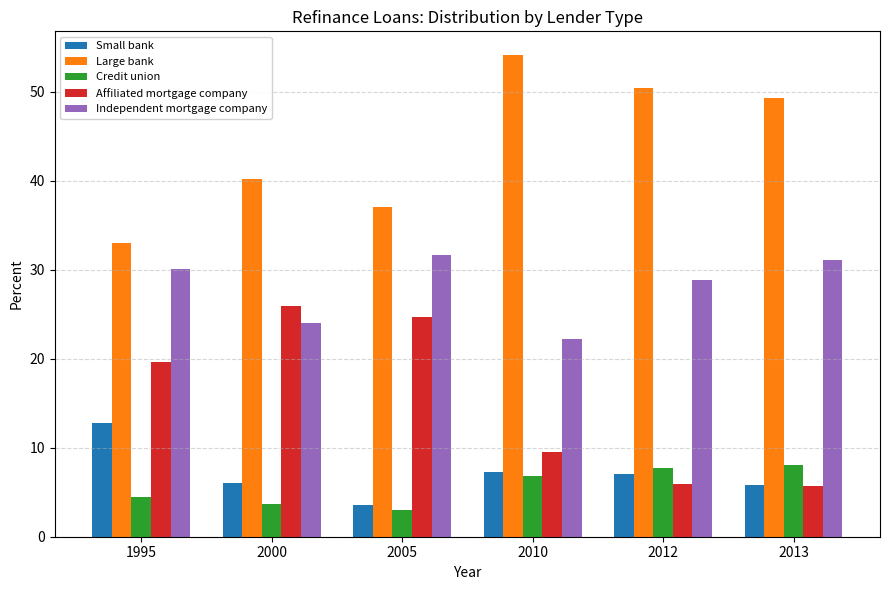

What is the value of the Independent mortgage company bar at the 5th from the left?

28.9